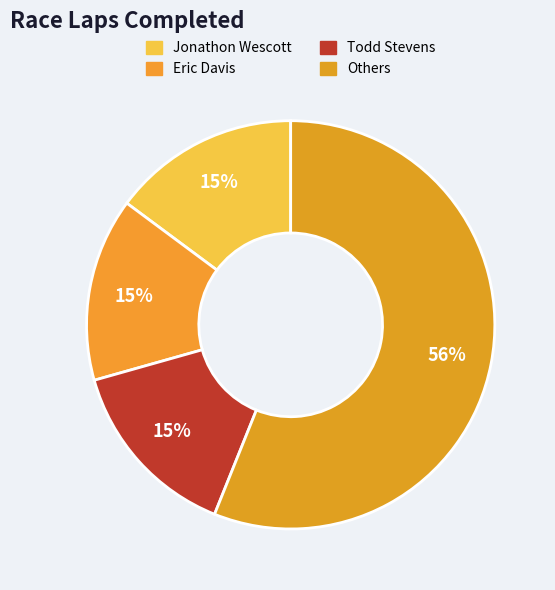

How many segments does this pie chart have?

4